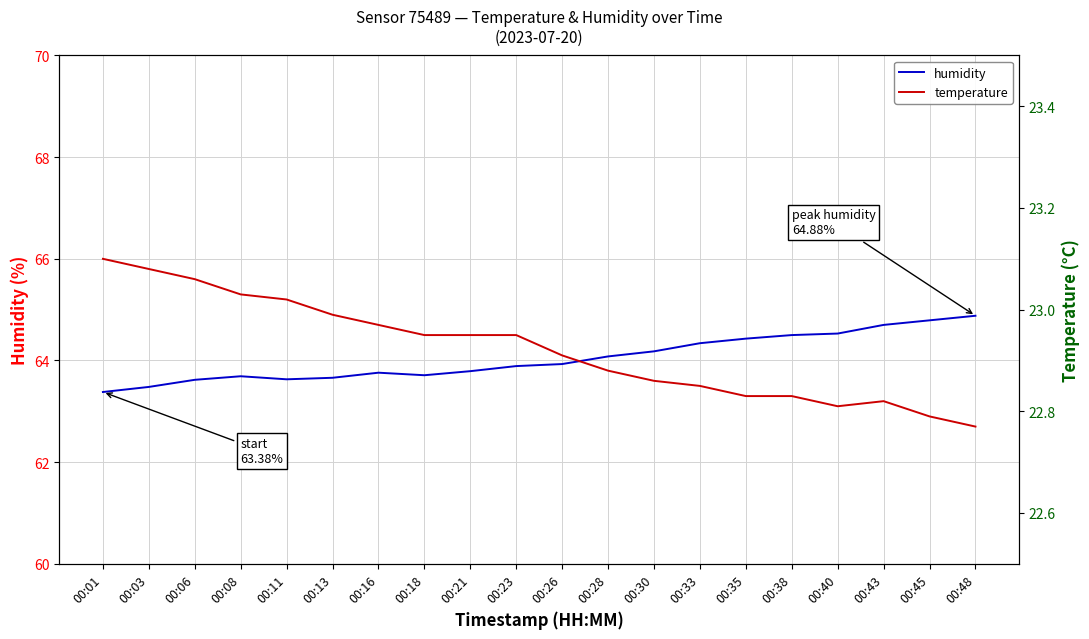

At which category is the sum across all series the highest?

00:48